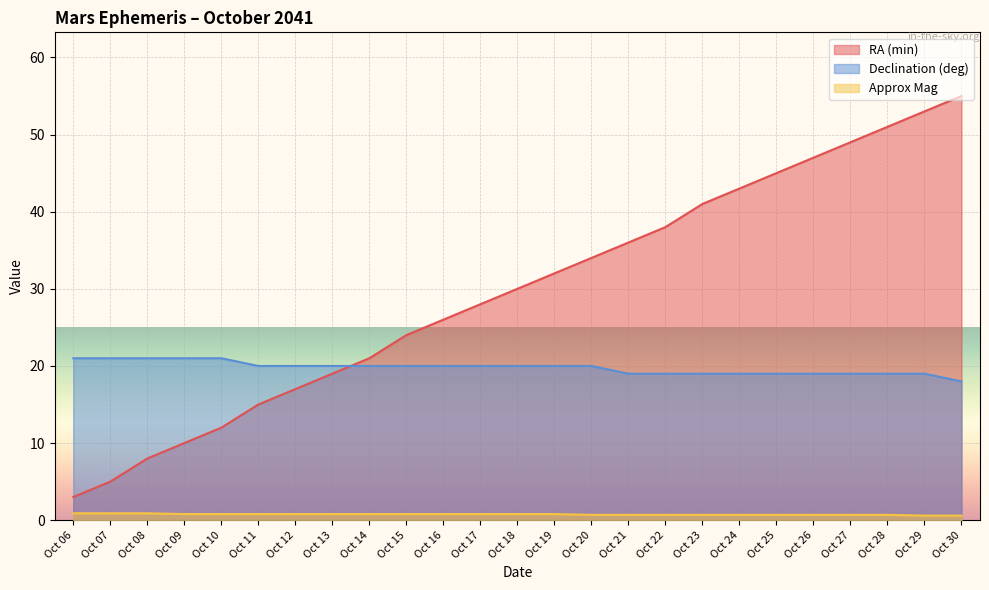

True or false: RA (min) and Approx Mag cross at least once.

False